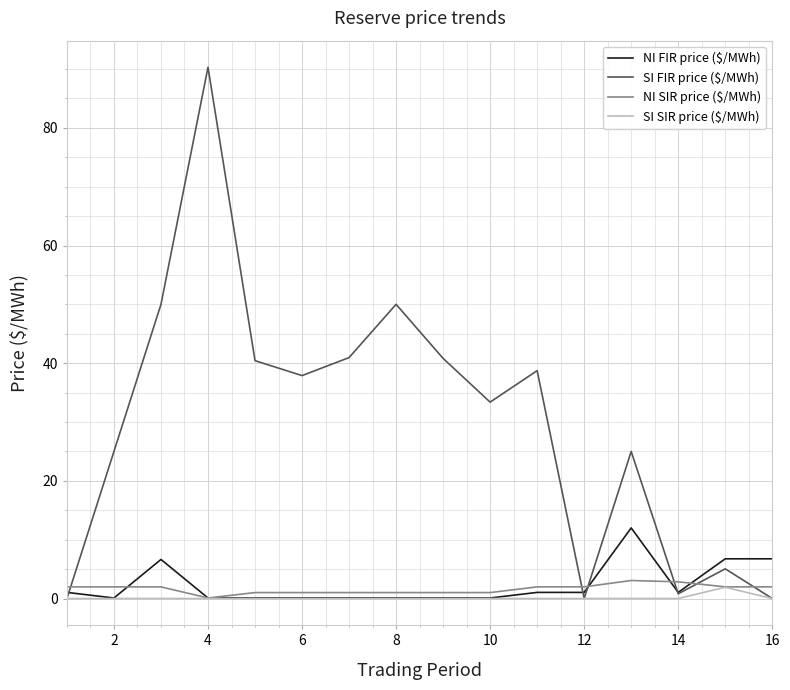

How many series are shown in this chart?

4